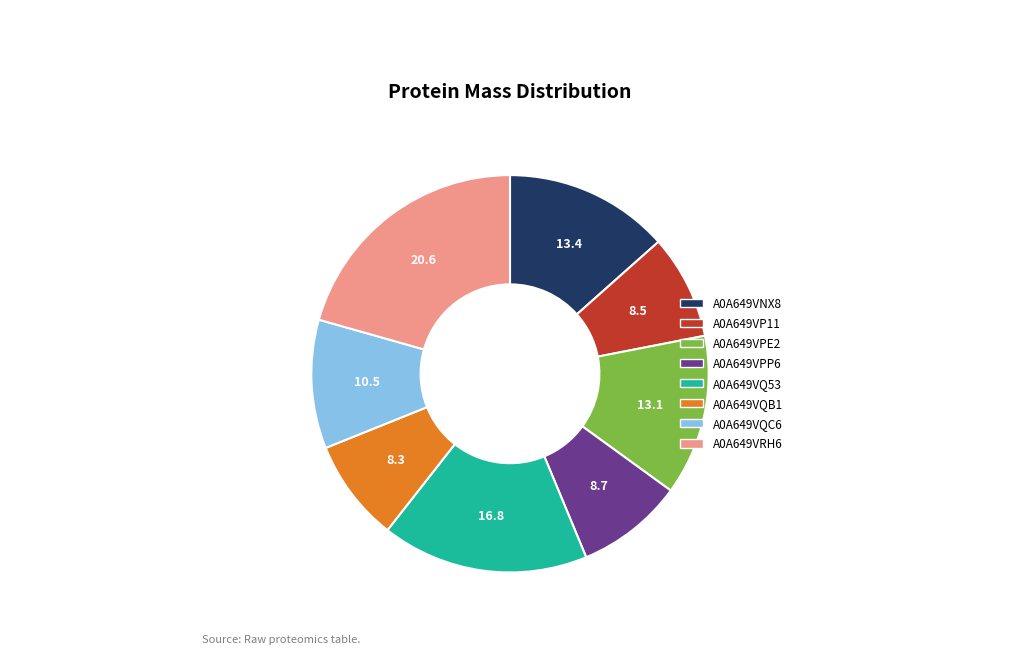

What is the ratio of the value at A0A649VQ53 to the value at A0A649VP11?

2.0